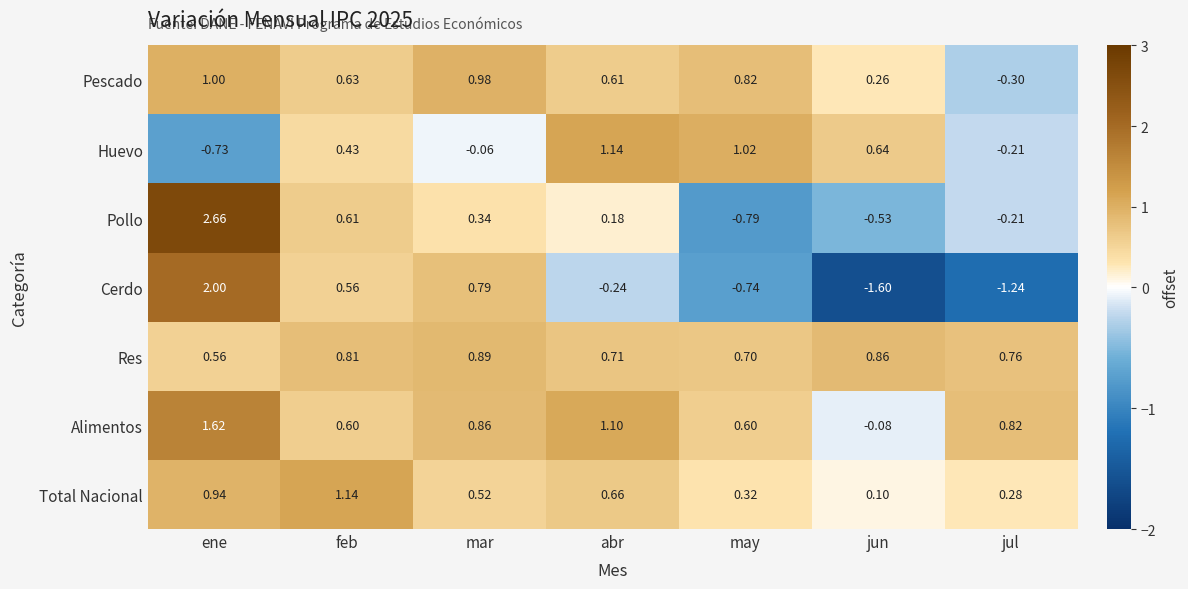

At which label does Alimentos first exceed 0?

ene